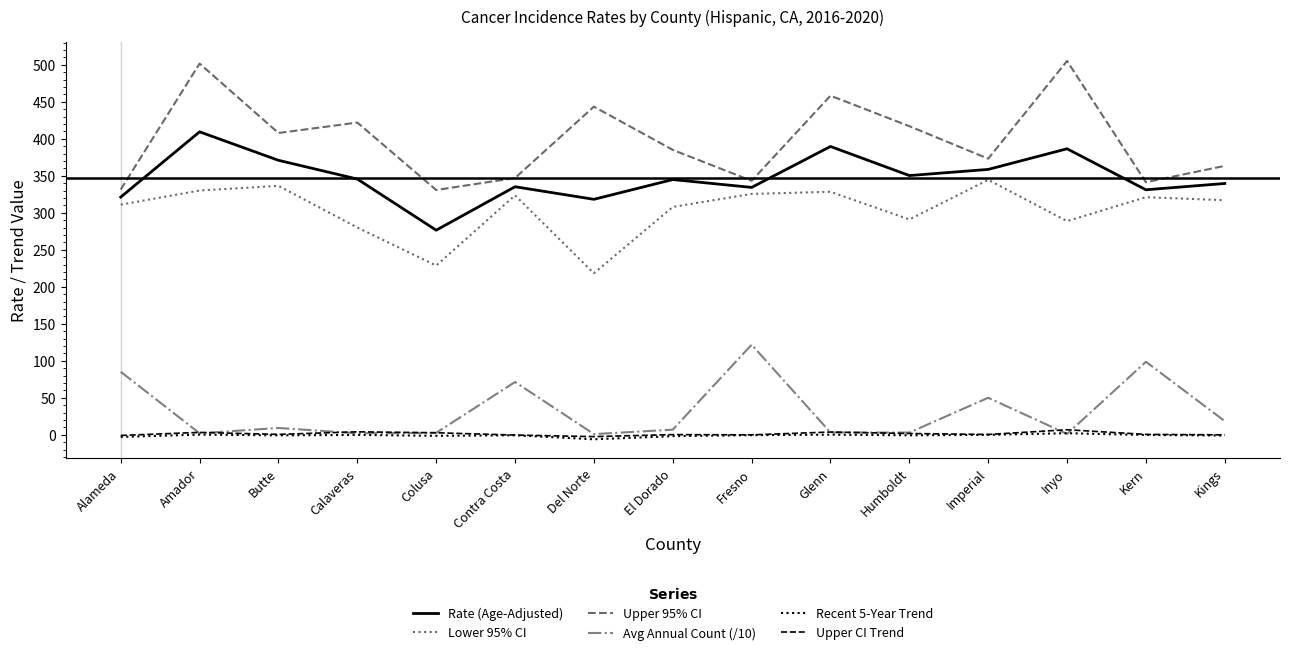

What is the maximum value for Recent 5-Year Trend?

2.2